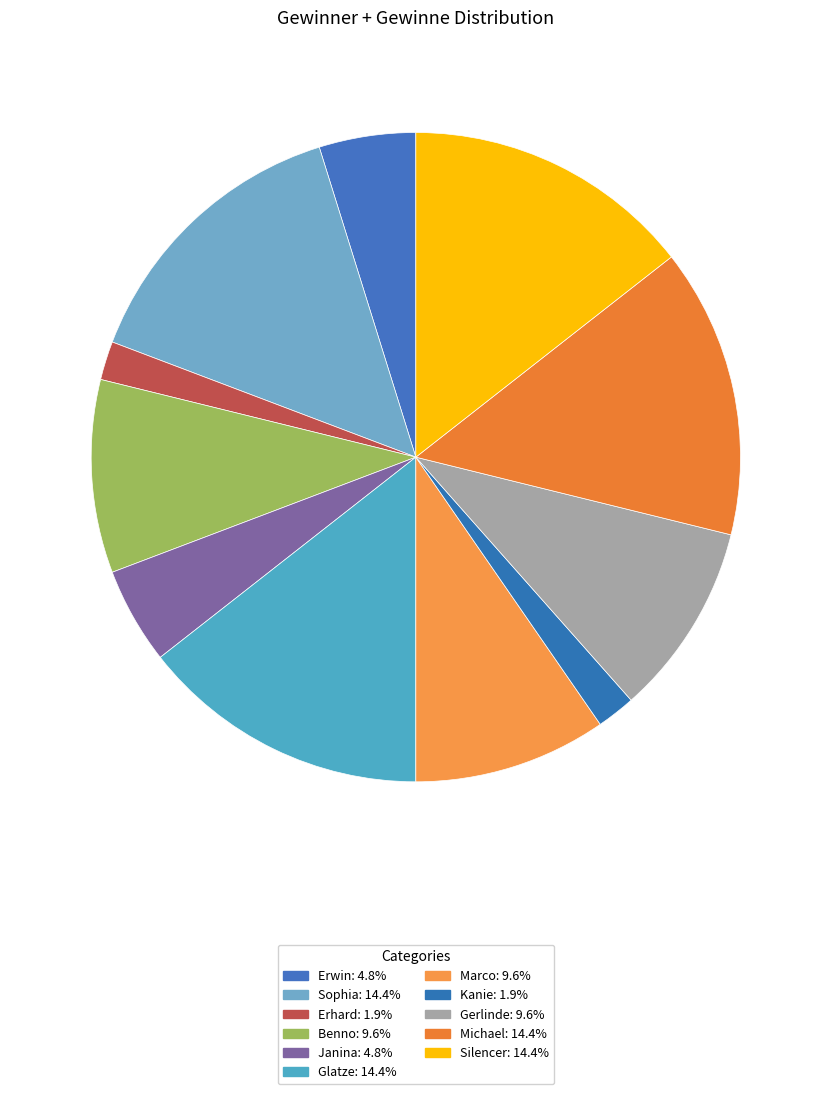

Count the number of slices in the pie.

11